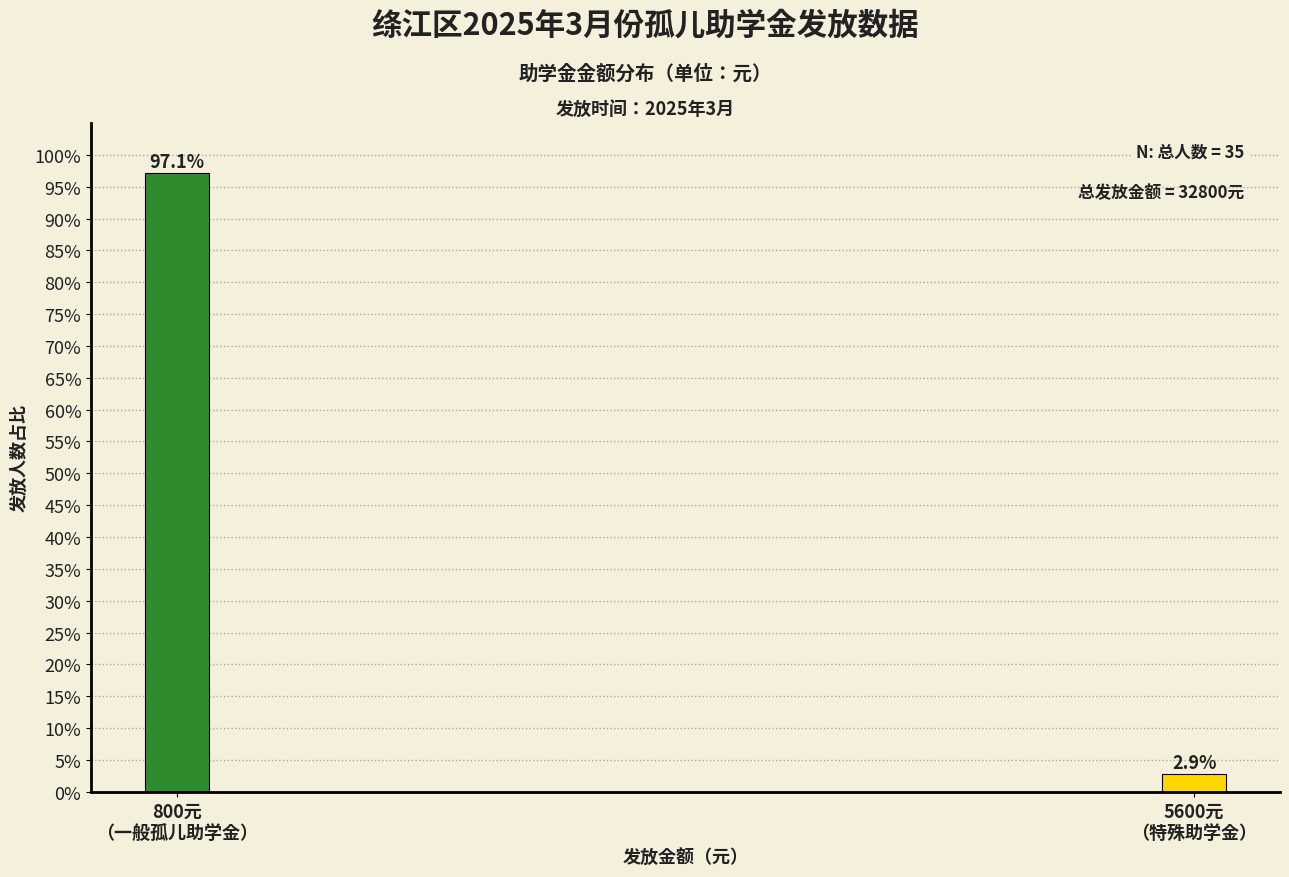

Reading left to right, extract all data points from this chart.

97.1	2.9